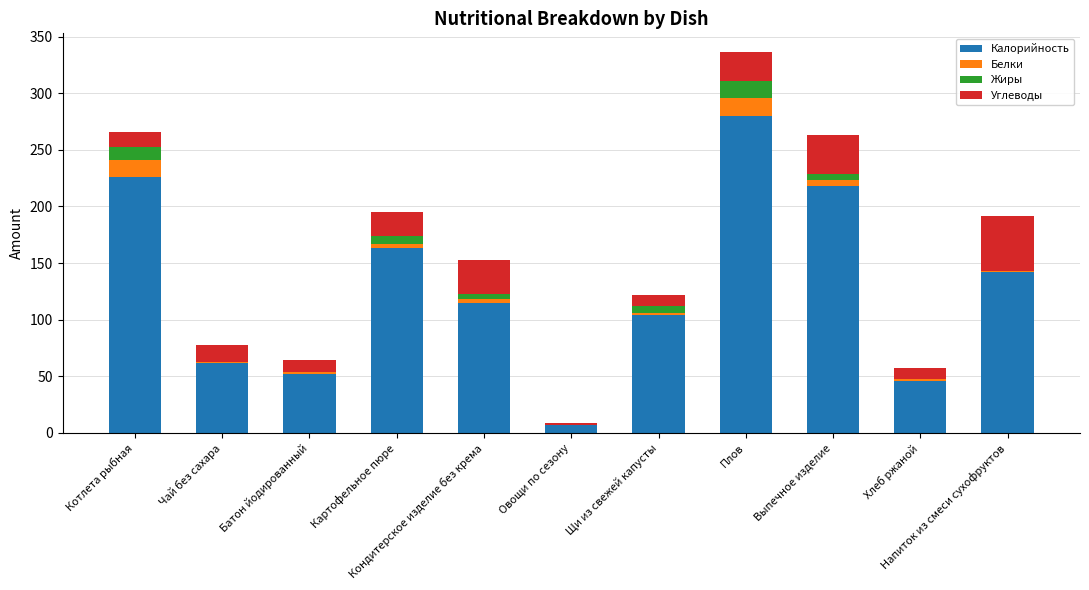

What is the sum of all Калорийность values?

1415.9